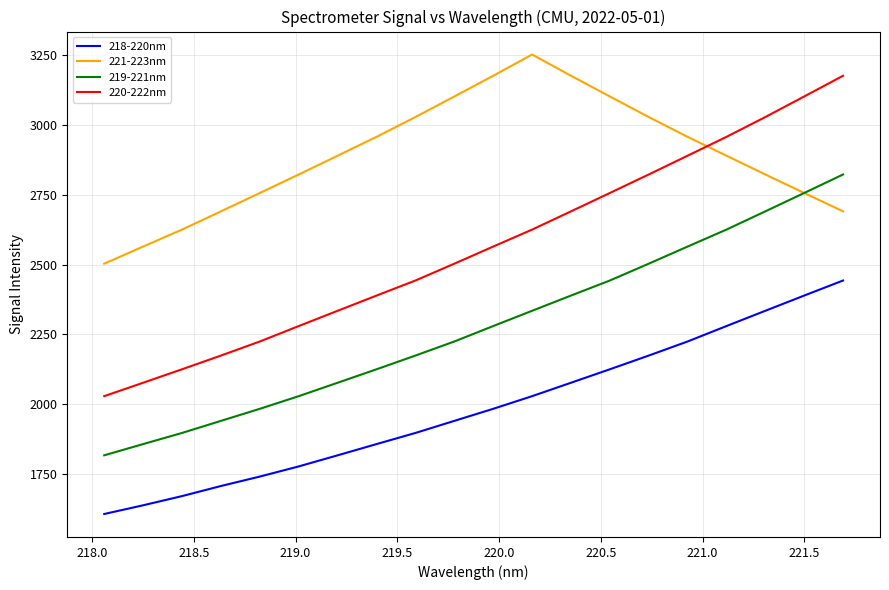

What are all the series names shown in the legend?

218-220nm, 221-223nm, 219-221nm, 220-222nm